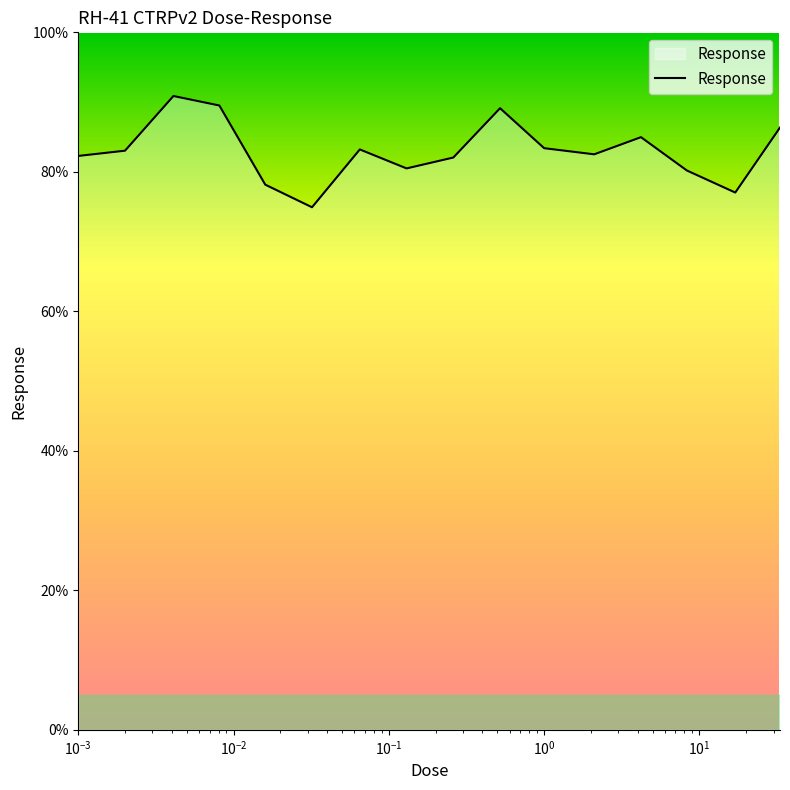

True or false: the data has more than 2 interior local peaks.

True